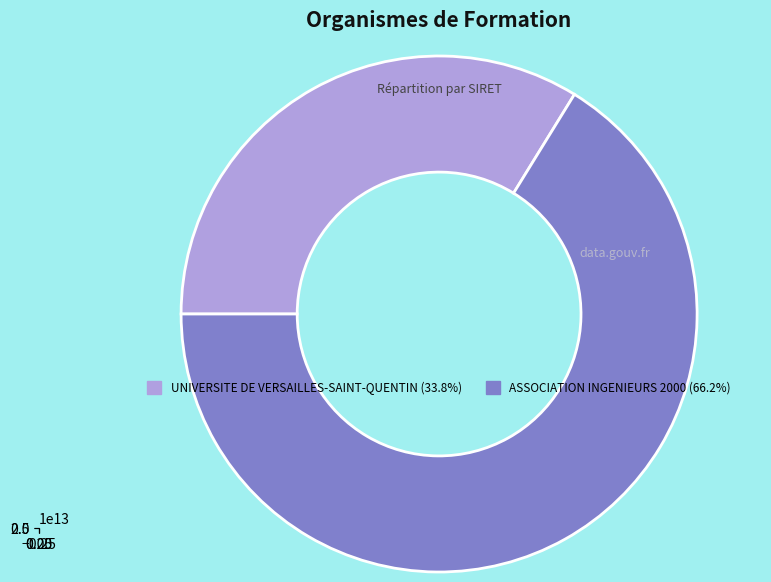

Which has a higher value, UNIVERSITE DE VERSAILLES-SAINT-QUENTIN or ASSOCIATION INGENIEURS 2000?

ASSOCIATION INGENIEURS 2000